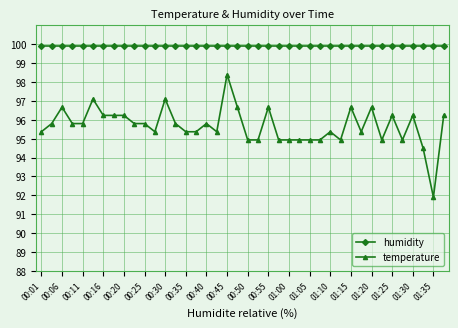

True or false: temperature has more than 2 interior local peaks.

True